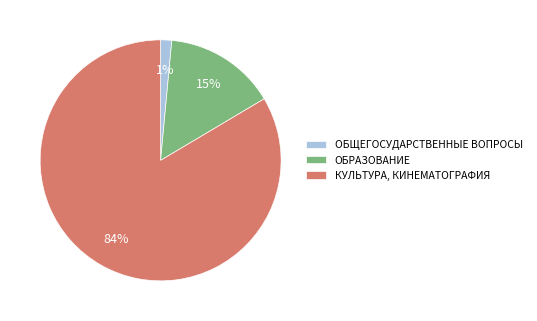

Between КУЛЬТУРА, КИНЕМАТОГРАФИЯ and ОБЩЕГОСУДАРСТВЕННЫЕ ВОПРОСЫ, which is larger?

КУЛЬТУРА, КИНЕМАТОГРАФИЯ